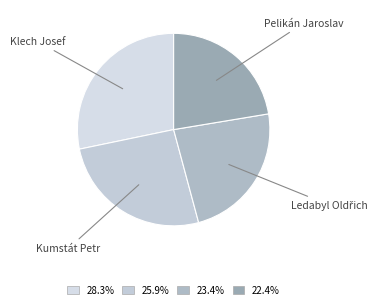

Does any single category account for the majority?

No